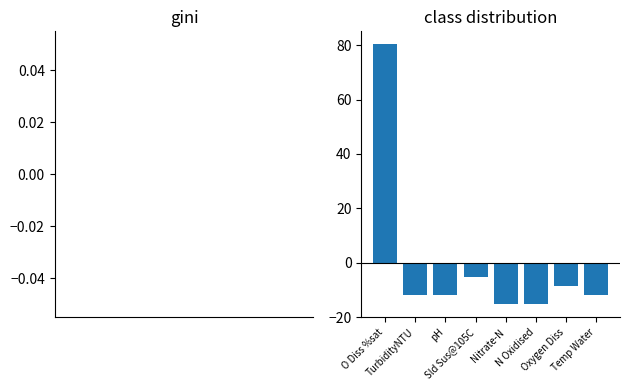

What is the greatest value displayed?

80.3